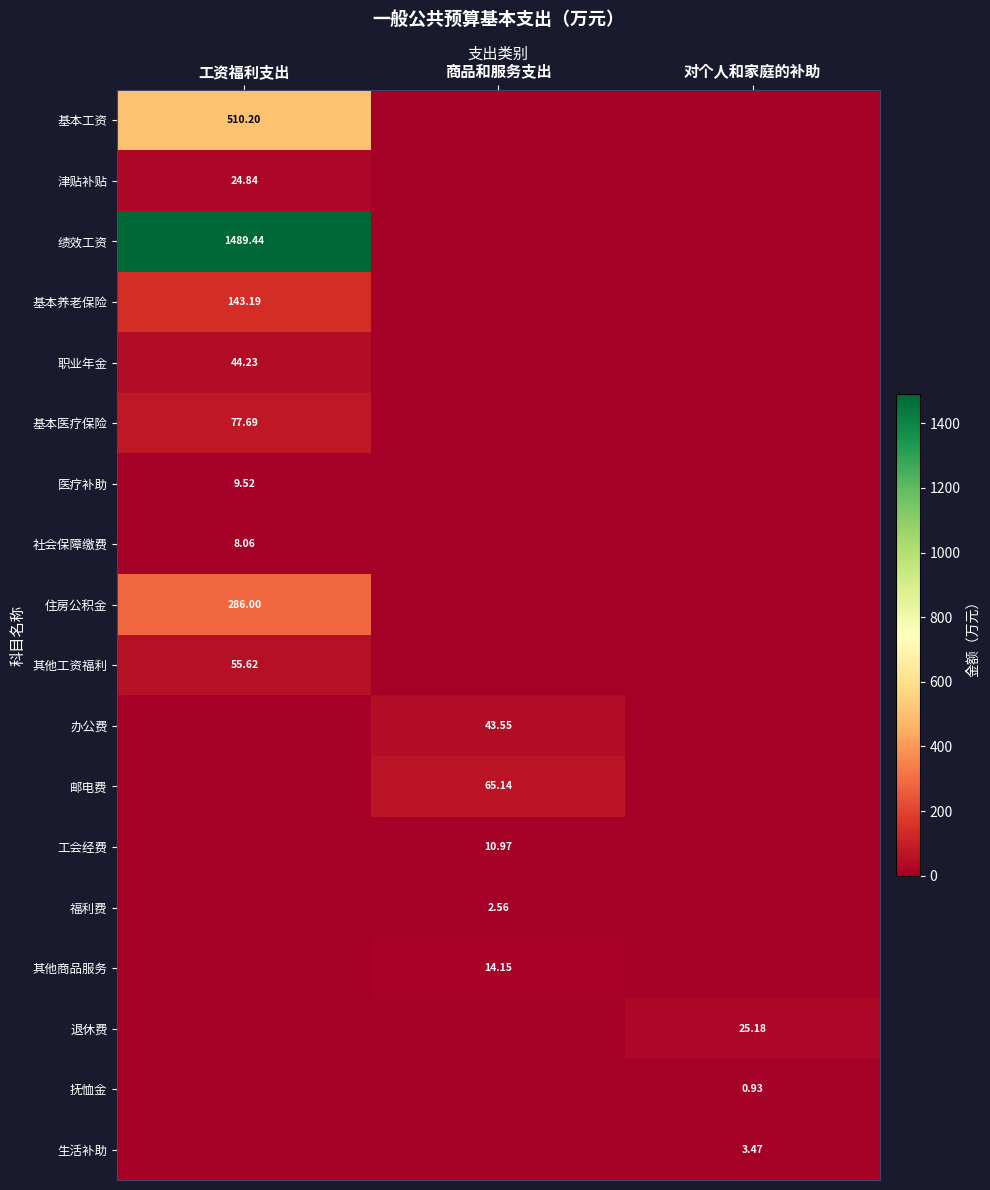

What is the total value across all series at 对个人和家庭的补助?

29.6